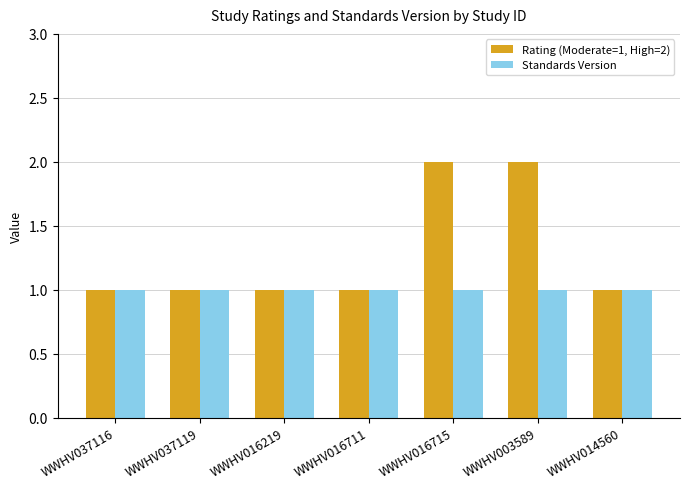

List the series in order of their peak value, highest first.

Rating (Moderate=1, High=2), Standards Version